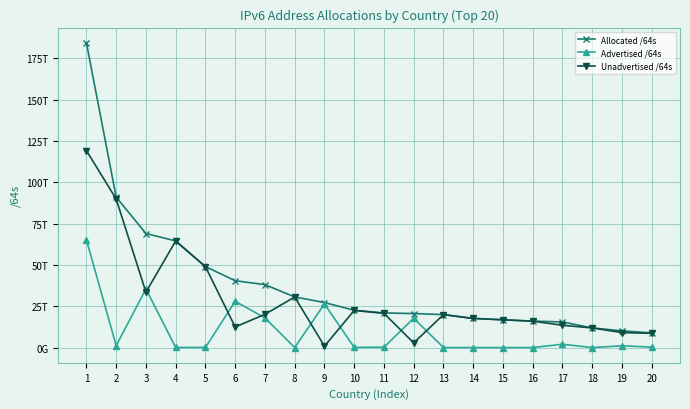

What is the difference between the Advertised /64s values at 1 and 18?

65175623958528